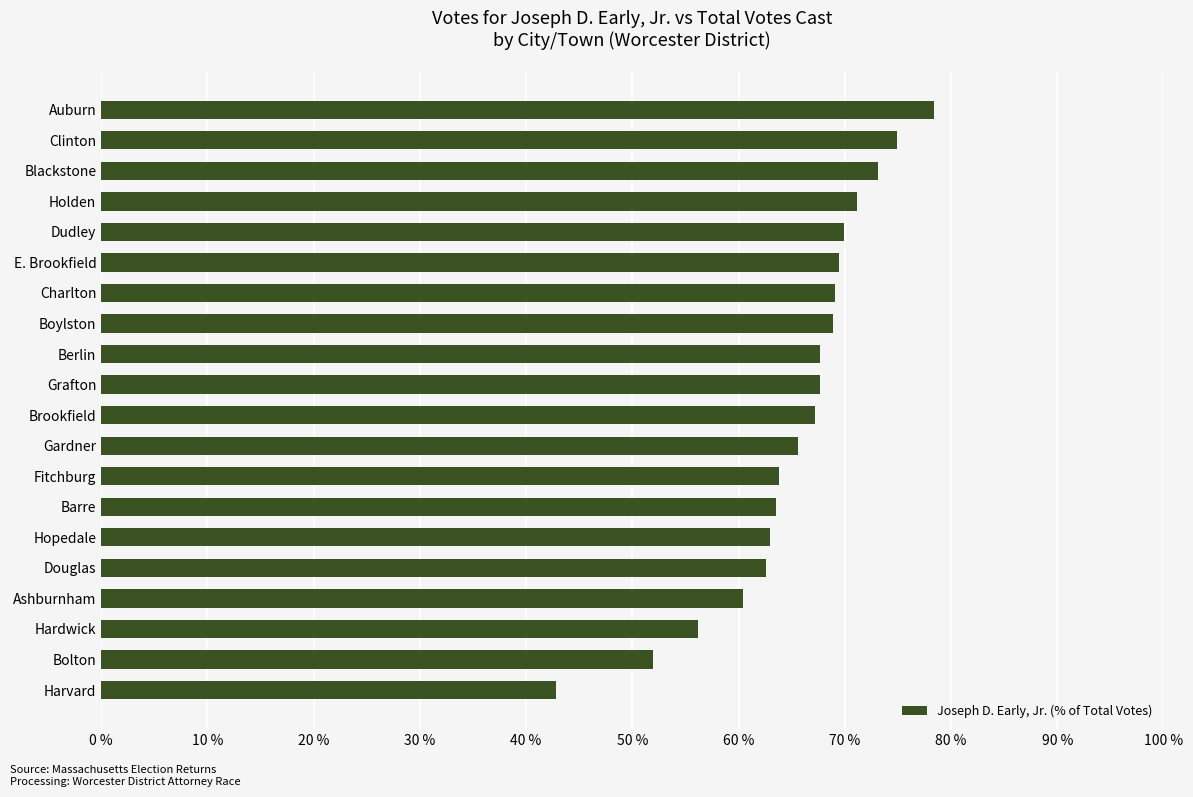

What is the approximate value at Hopedale?

62.9